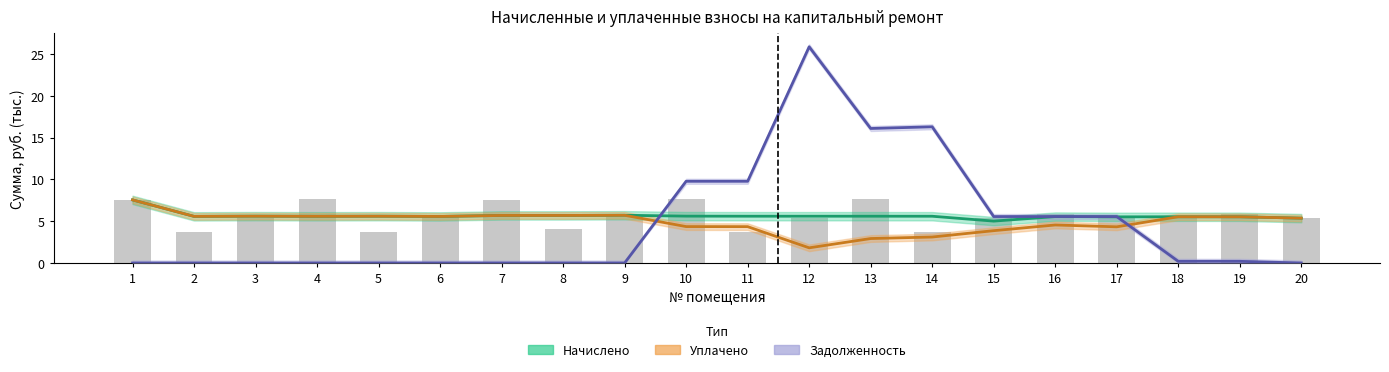

Reading right to left, what are all the values shown in this chart?

Начислено (estimate): 5.4	5.5	5.5	5.5	5.6	5.0	5.6	5.6	5.6	5.6	5.6	5.7	5.7	5.7	5.6	5.6	5.6	5.6	5.6	7.6
Уплачено (partial): 5.4	5.5	5.5	4.3	4.5	3.9	3.1	2.9	1.8	4.3	4.4	5.7	5.7	5.7	5.6	5.6	5.6	5.6	5.6	7.6
Задолженность (forecast): 0.0	0.2	0.2	5.6	5.6	5.6	16.3	16.1	25.9	9.8	9.8	0.0	0.0	0.0	0.0	0.0	0.0	0.0	0.0	0.0